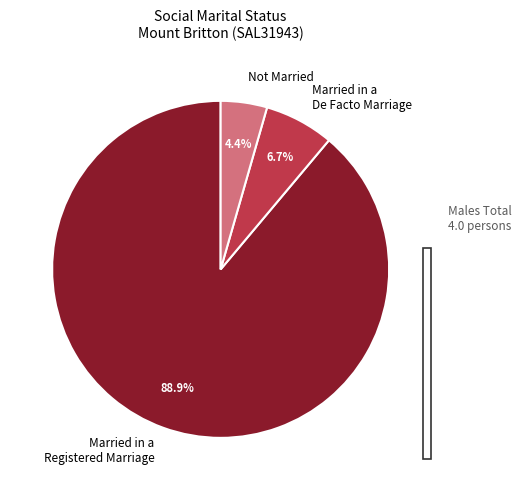

Which has a higher value, Married in a Registered Marriage or Married in a De Facto Marriage?

Married in a Registered Marriage